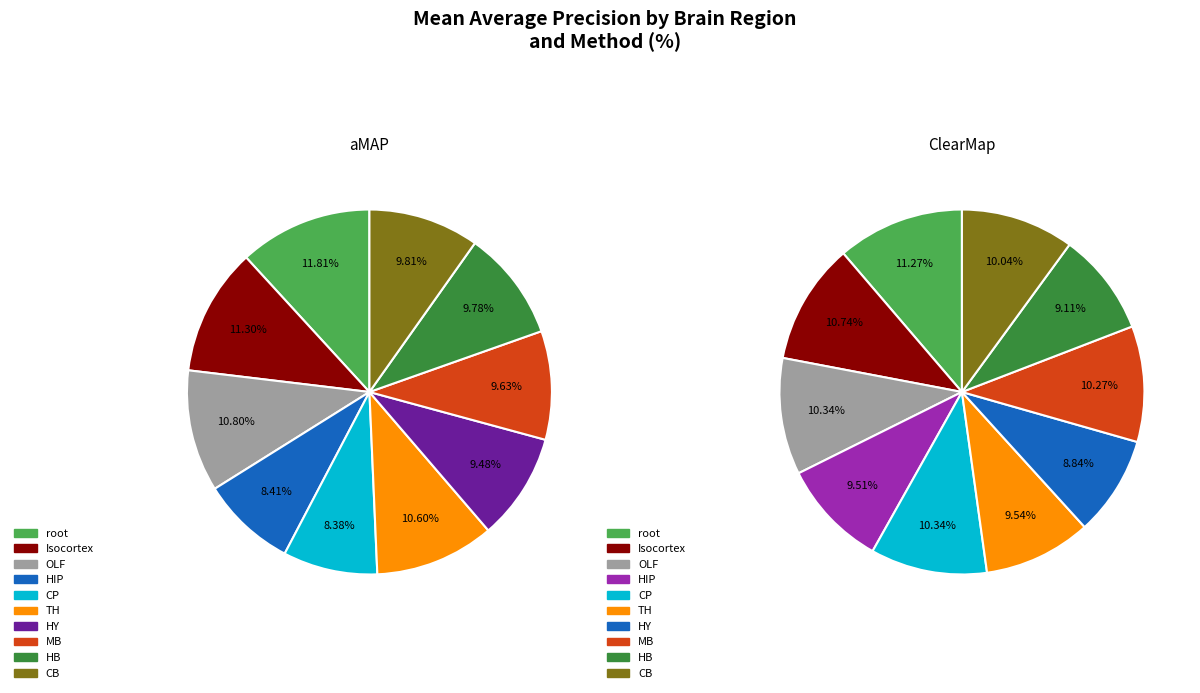

To the nearest percent, what is the average slice percentage?

10%